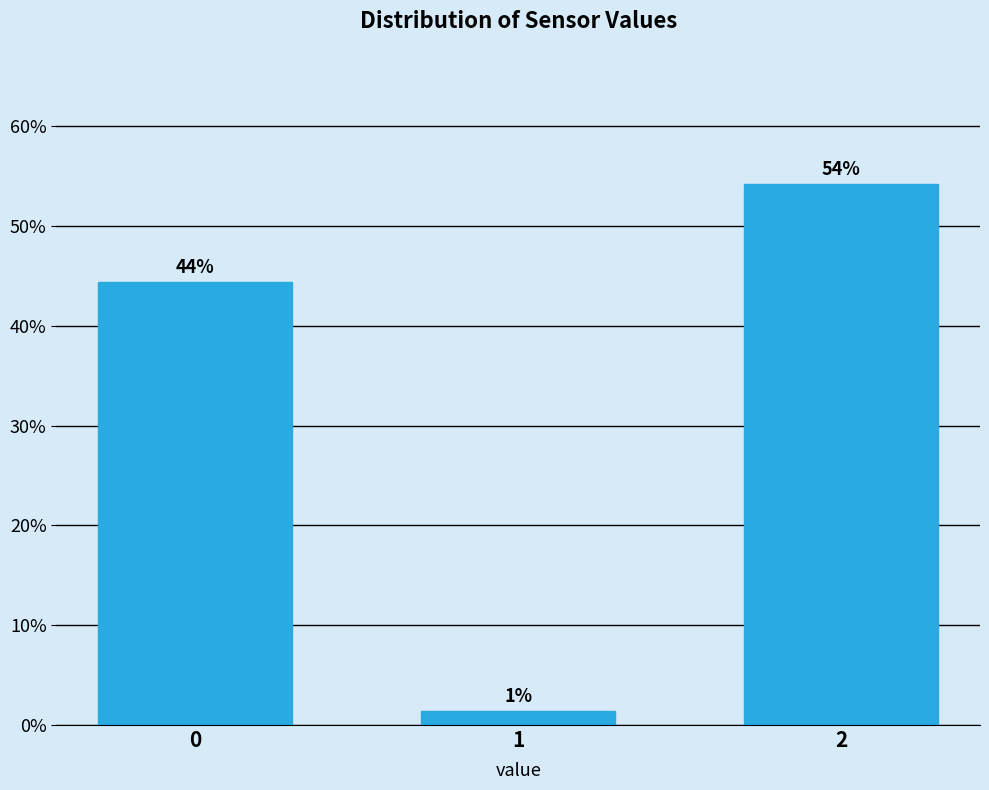

Are the bars horizontal?

No